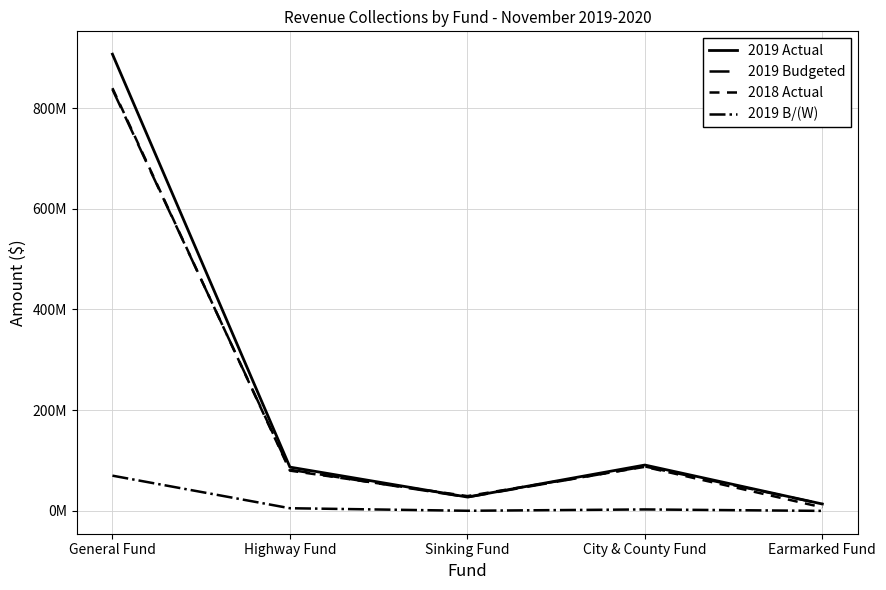

Rank the series at Sinking Fund from highest to lowest value.

2018 Actual, 2019 Actual, 2019 Budgeted, 2019 B/(W)